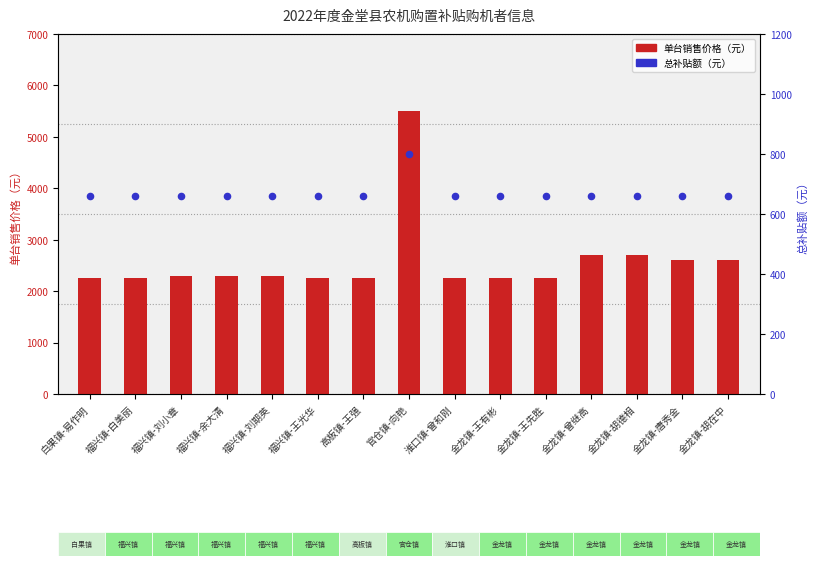

What is the total value across all series at 金龙镇-王有彬?

2910